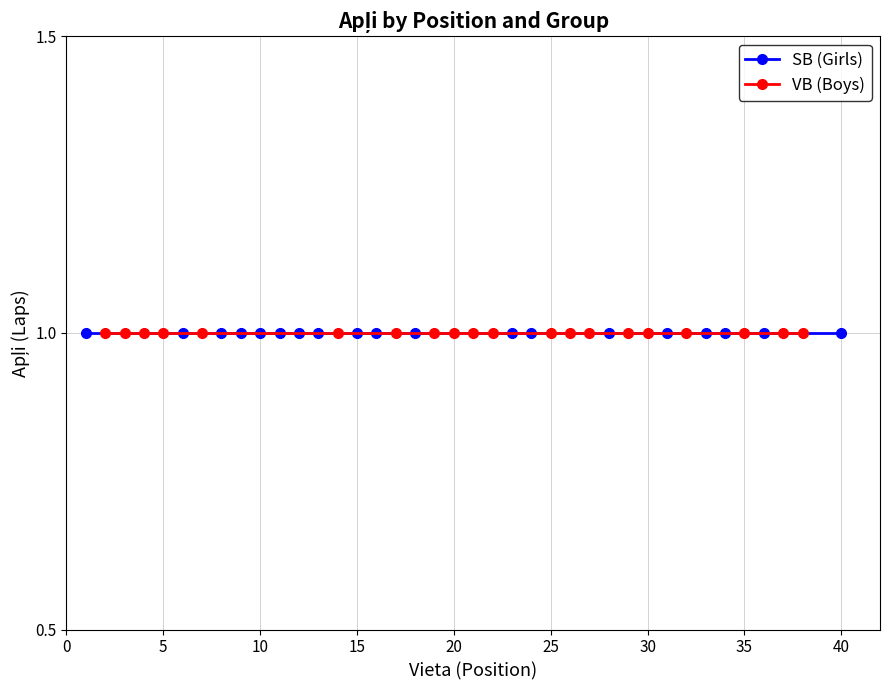

Does the chart display data point markers on the line(s)?

Yes